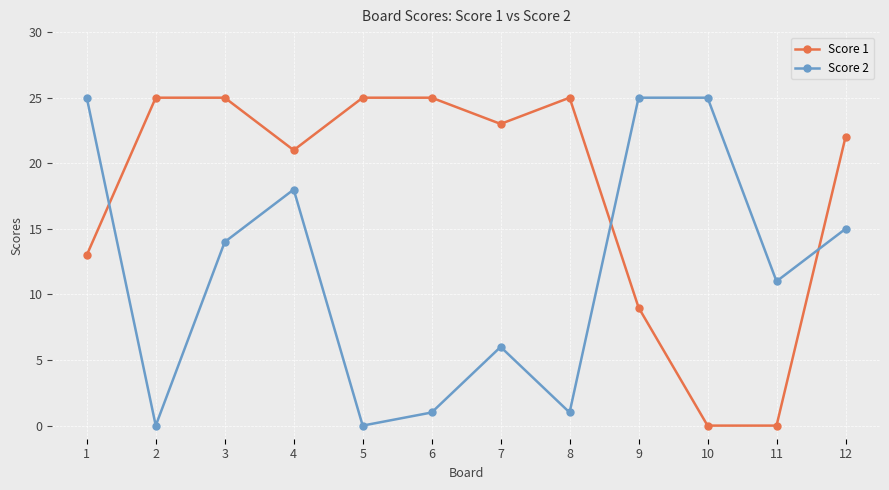

What is the difference between the maximum and second lowest values in the Score 1 series?

25